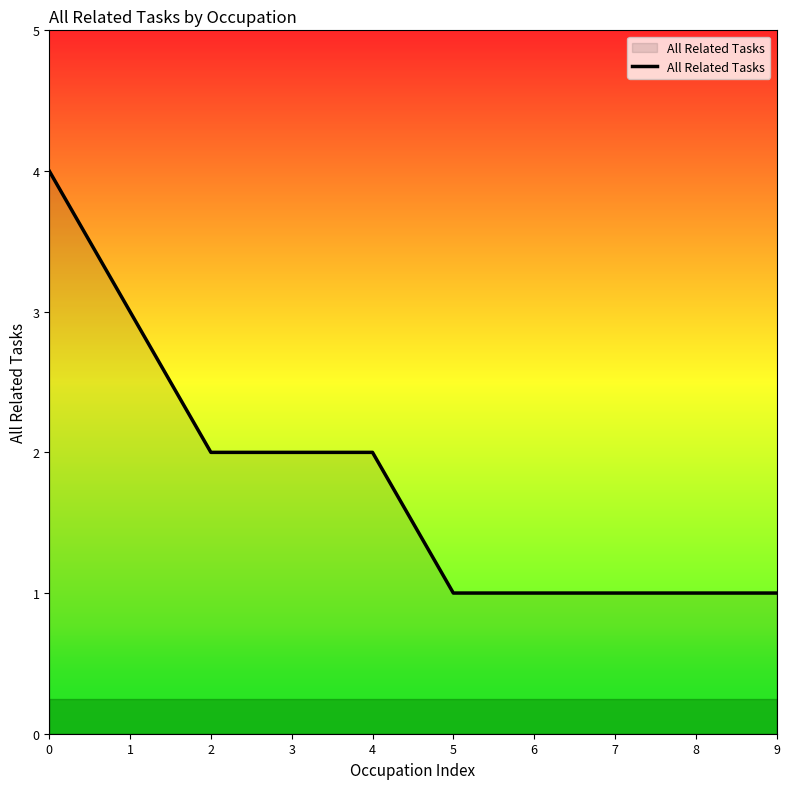

What is the greatest value displayed?

4